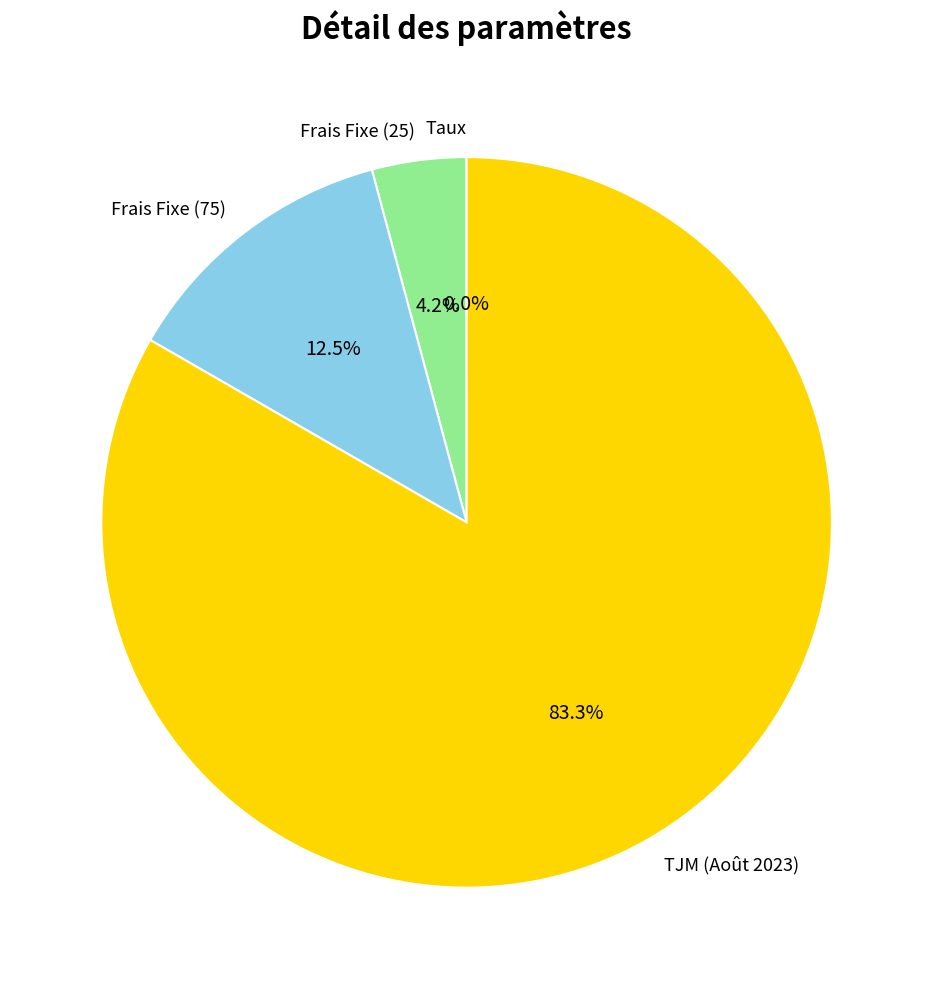

Is there a majority slice in this chart?

Yes